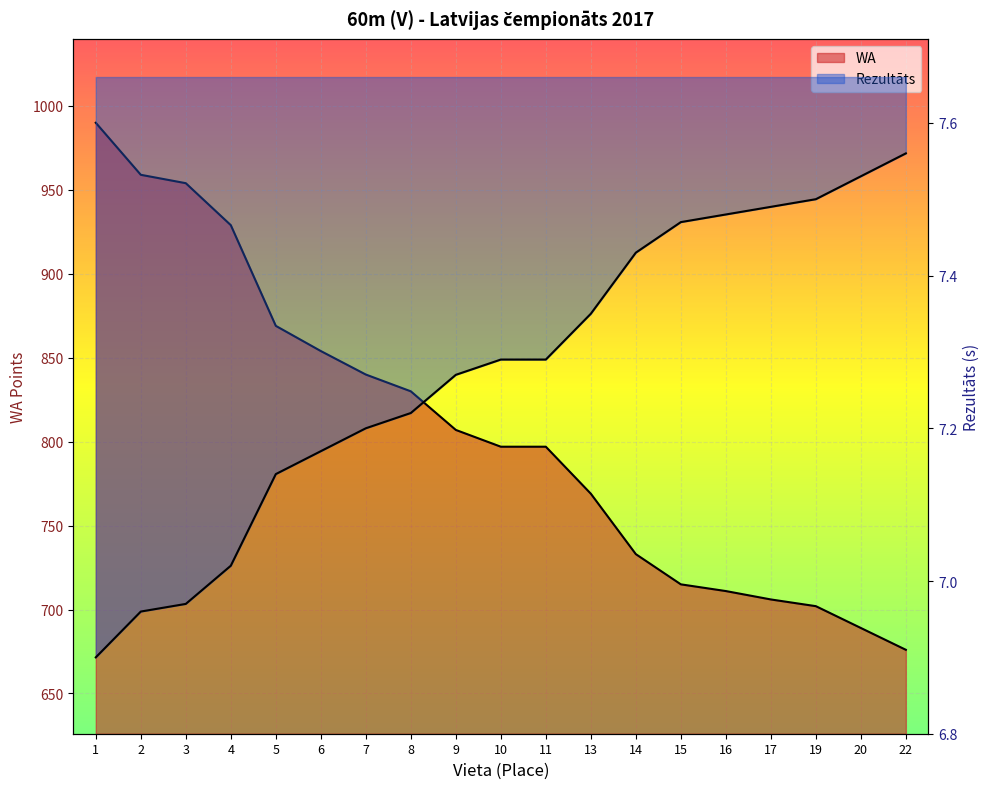

What is the smallest value displayed?

6.9